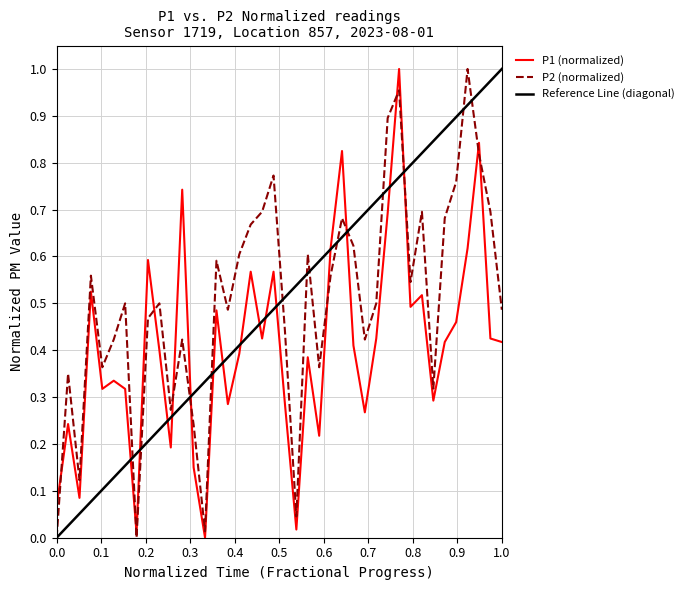

Which series has the widest spread of values?

P1